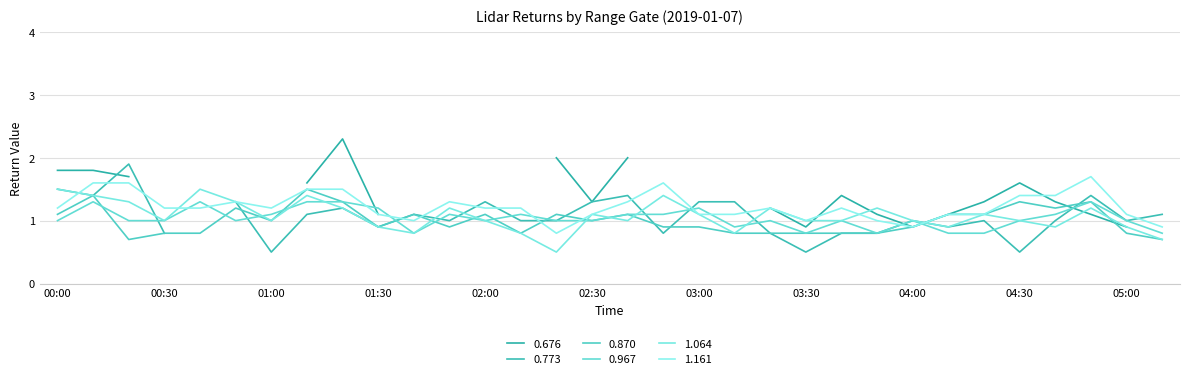

What is the difference between the second highest and minimum values in the 0.967 series?

0.5